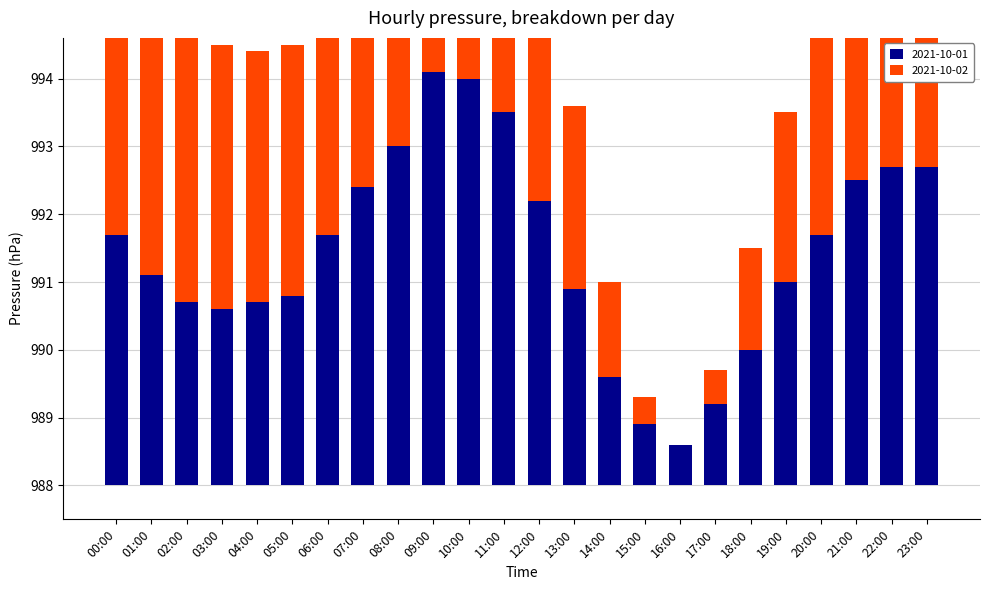

List the series in order of their overall mean, highest first.

2021-10-02, 2021-10-01